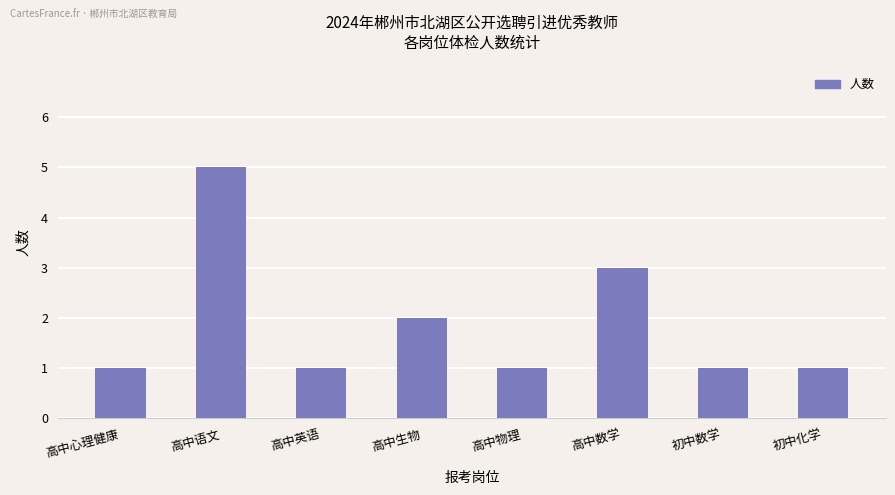

Is it true that the value at 初中数学 is 2?

False